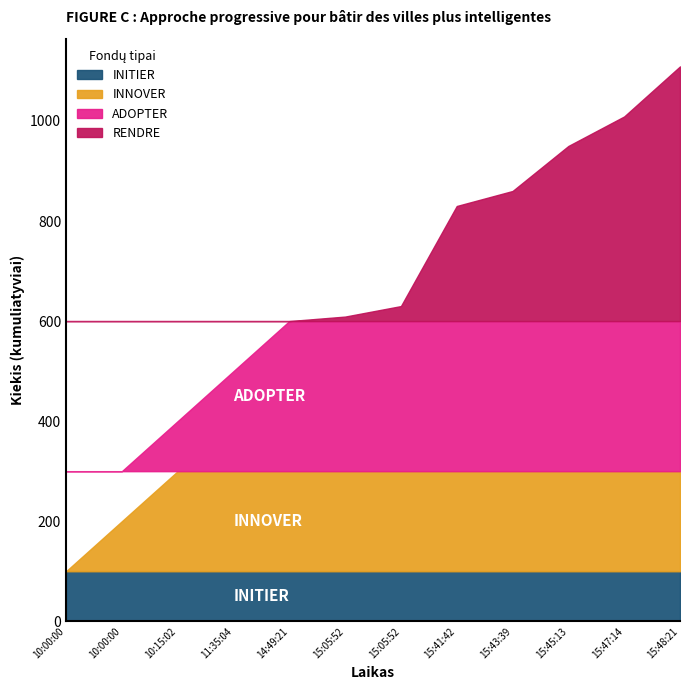

Read the value at 10:15:02.

200